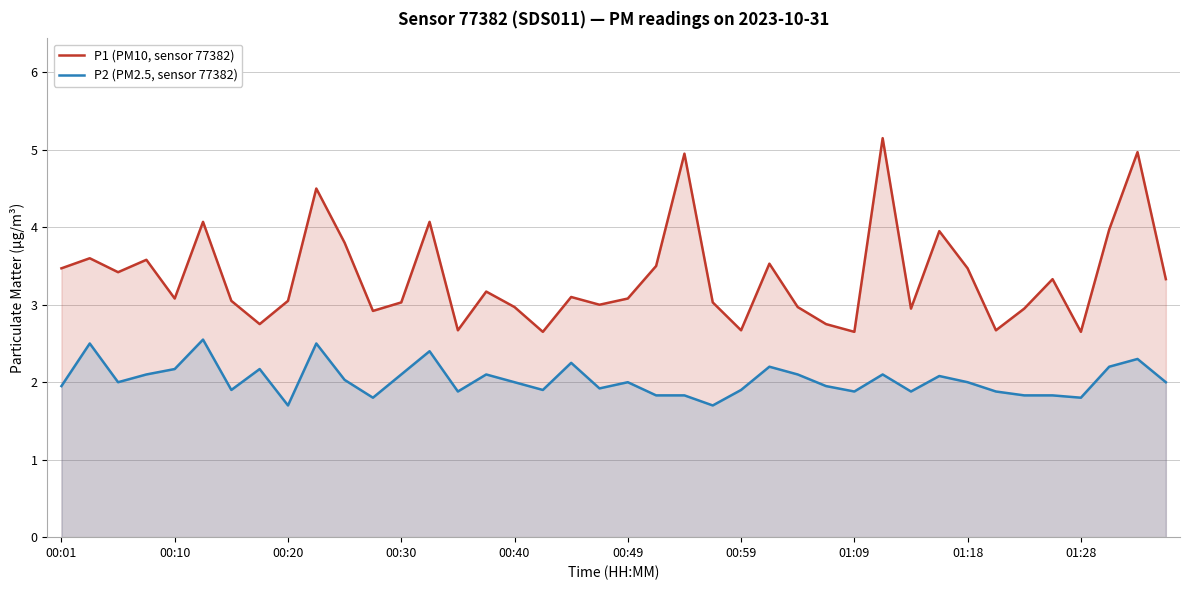

List the series in order of their overall mean, lowest first.

P2 (PM2.5, sensor 77382), P1 (PM10, sensor 77382)